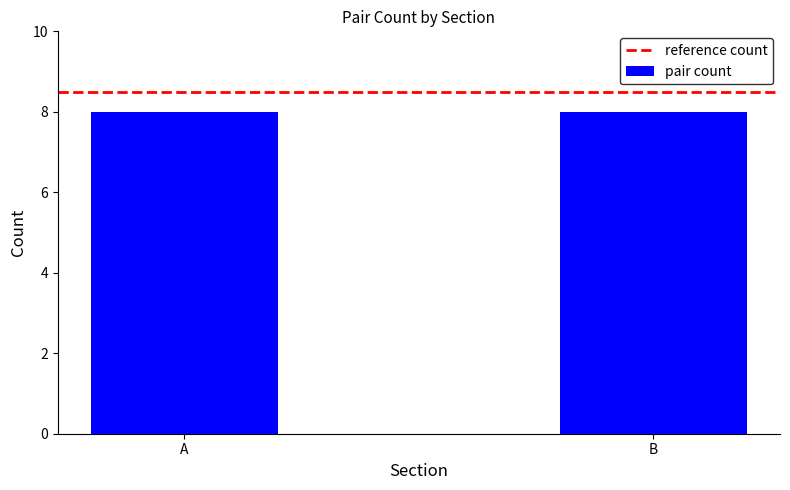

What is the maximum value shown in the chart?

8.5